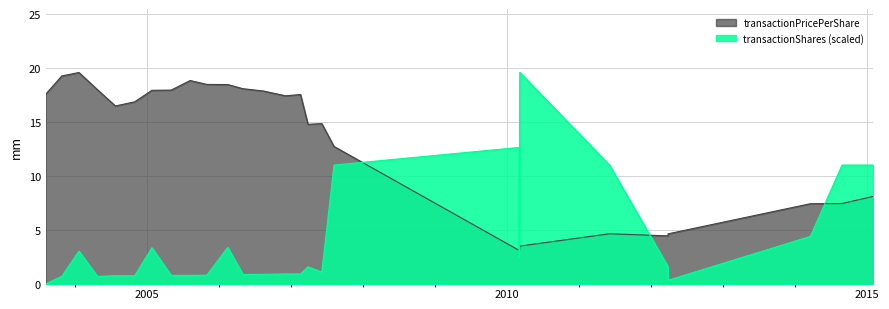

What is the spread (max minus min) of values at 2012-03-29?

3.3